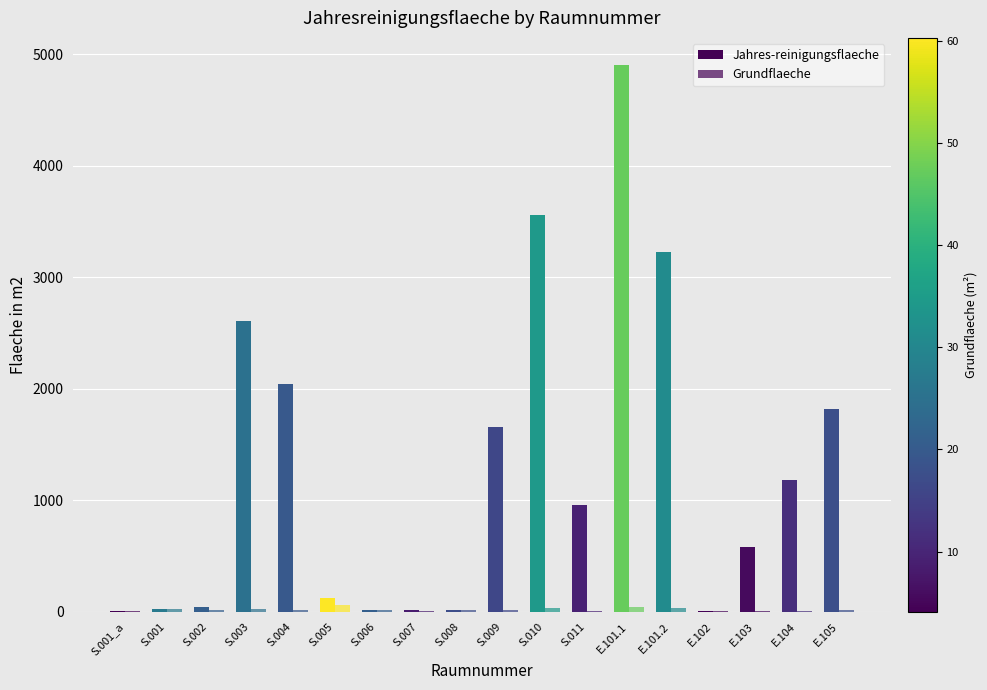

List the series in order of their overall mean, highest first.

Jahres-reinigungsflaeche, Grundflaeche